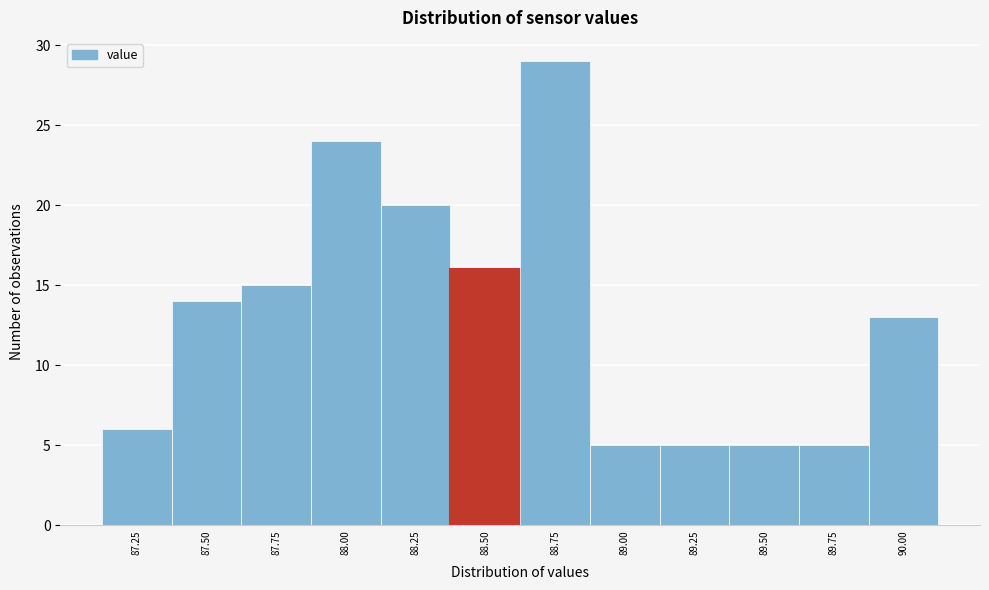

Reading left to right, extract all data points from this chart.

6	14	15	24	20	16	29	5	5	5	5	13